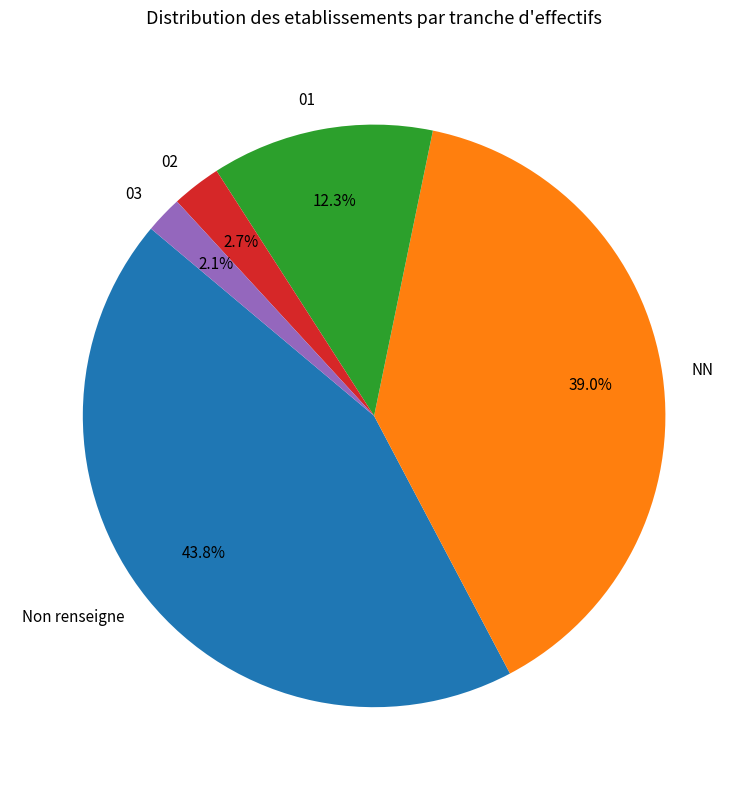

Which category has the biggest portion of the pie?

Non renseigne